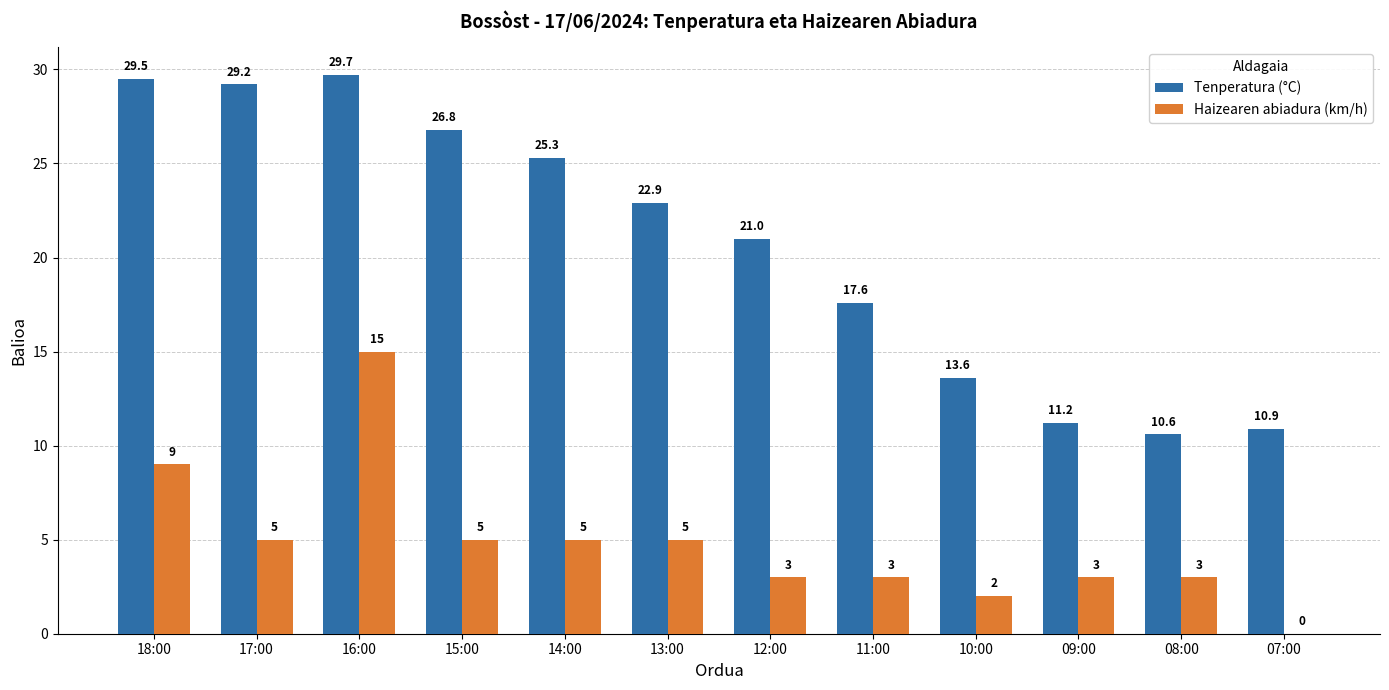

True or false: Tenperatura (°C) has a value of 15.8 at 07:00.

False